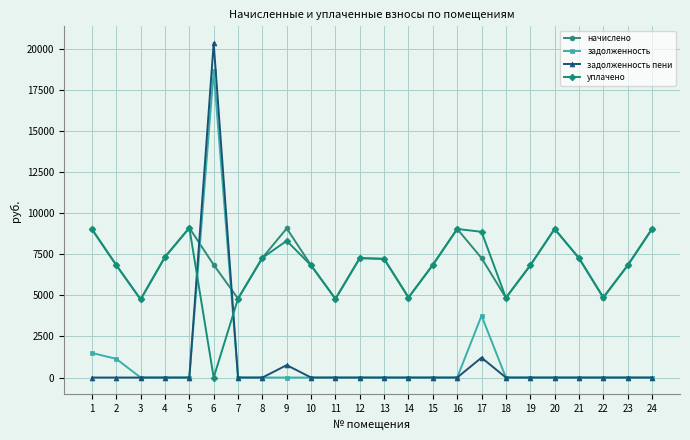

Where is the first local maximum for начислено?

5